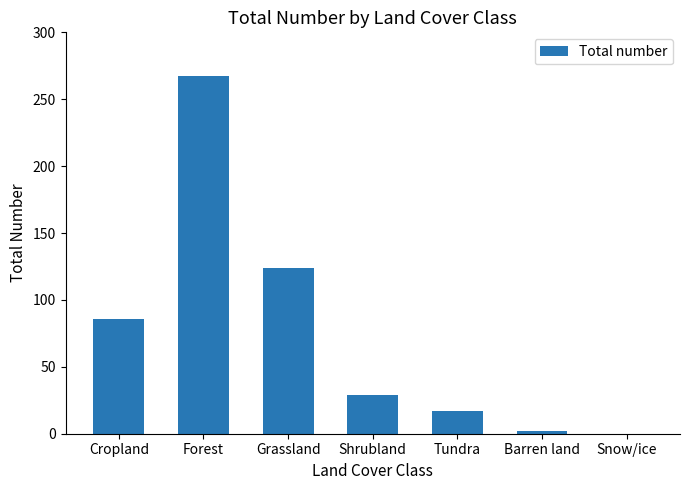

What is the sum of all values?

525